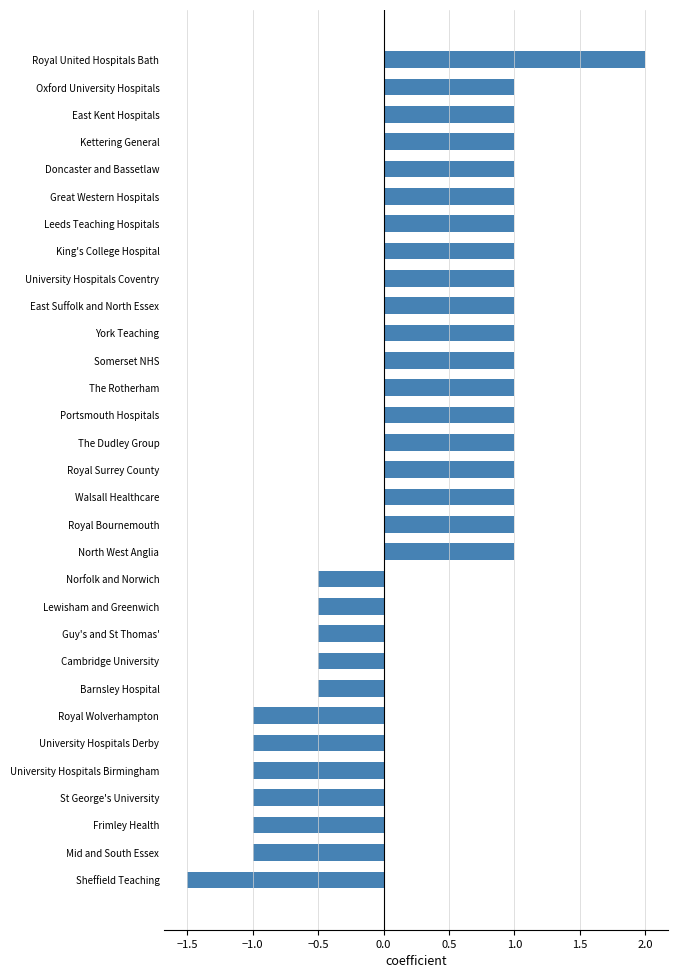

What is the average value?

0.3